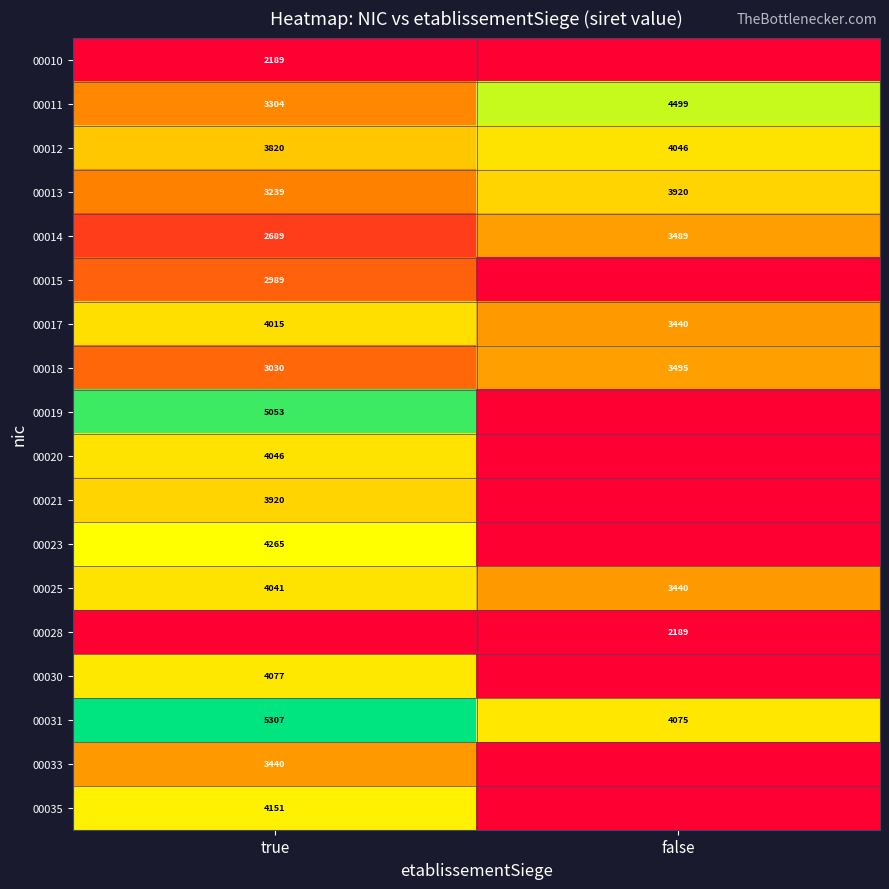

Rank the categories by 00018 value from highest to lowest.

false, true